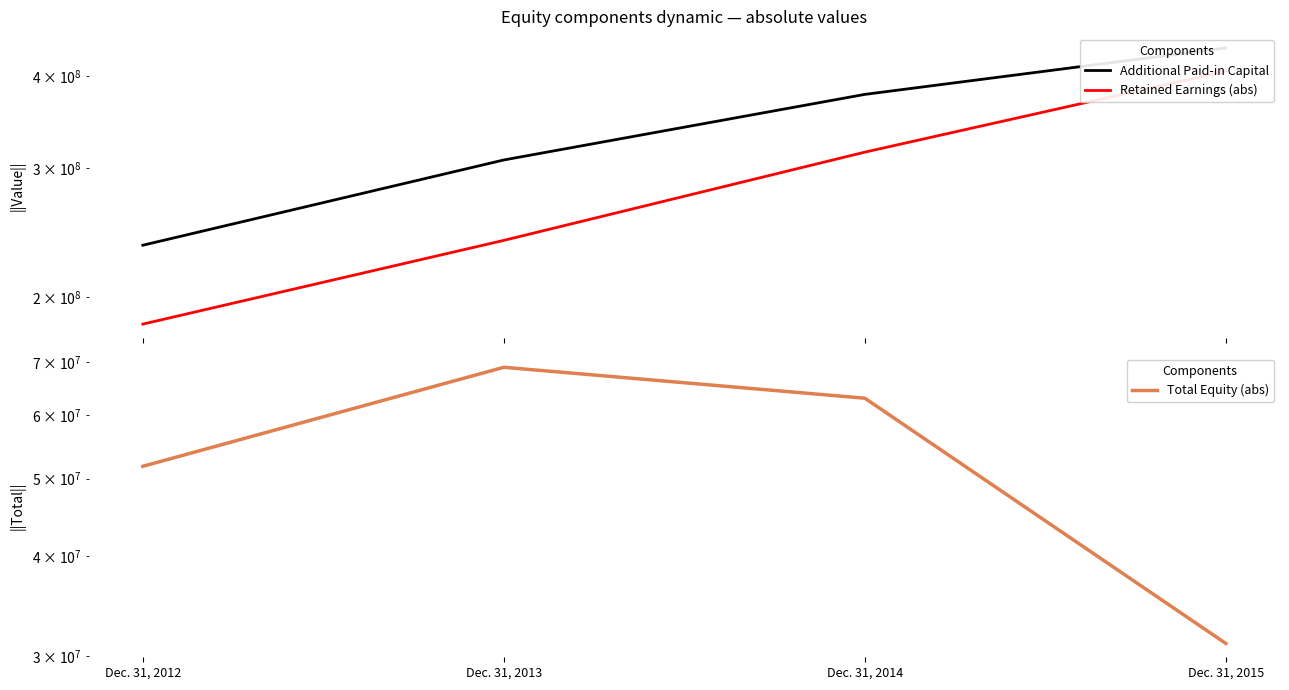

Between Dec. 31, 2014 and Dec. 31, 2015, which is larger?

Dec. 31, 2015